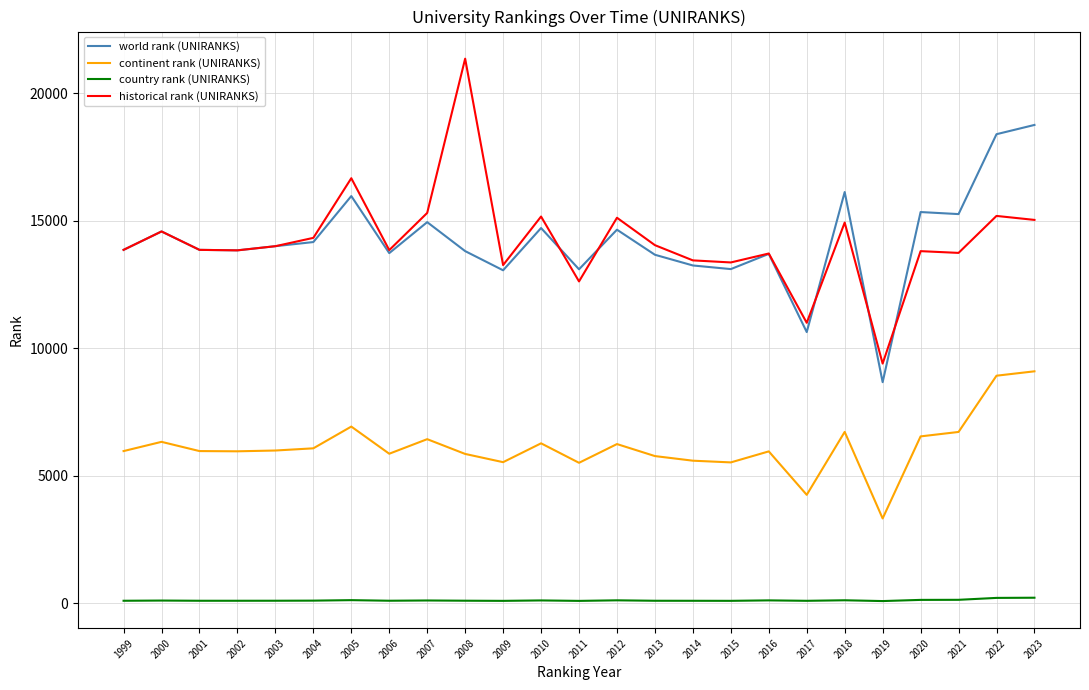

True or false: continent rank (UNIRANKS) and country rank (UNIRANKS) intersect in this chart.

False